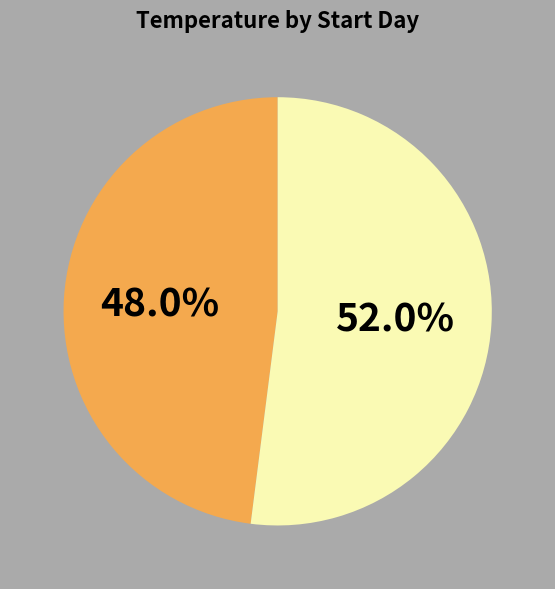

Is there a majority slice in this chart?

Yes